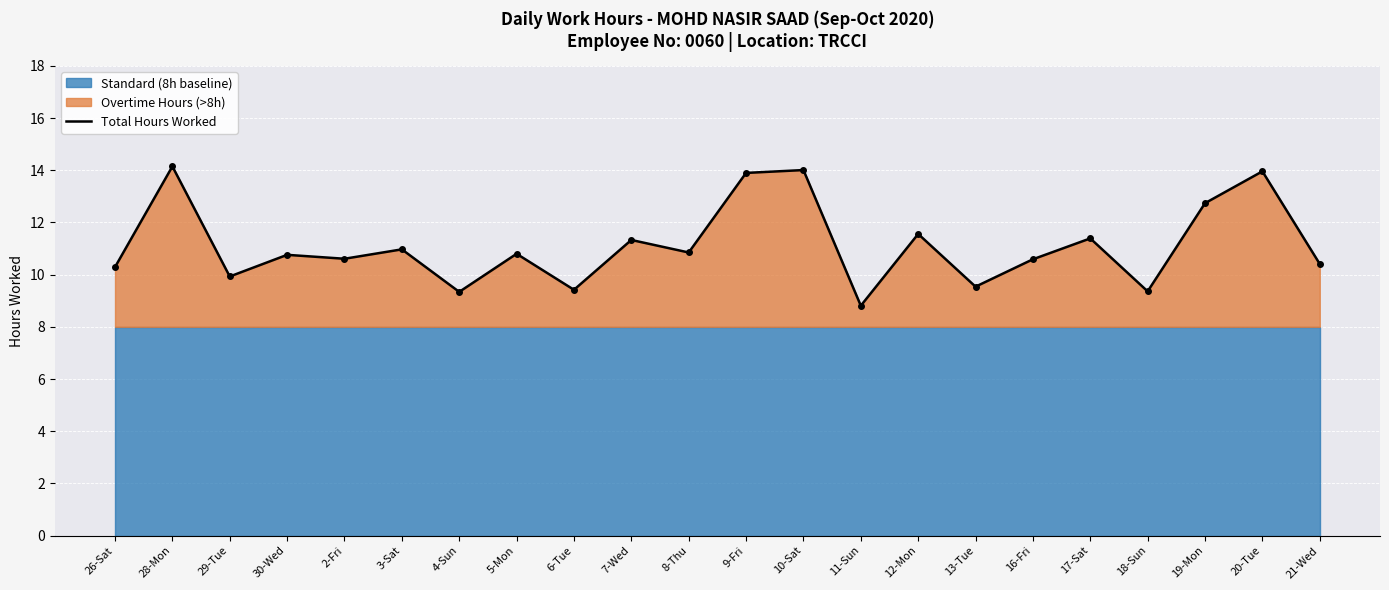

Which label corresponds to the smallest value in the chart?

11-Sun